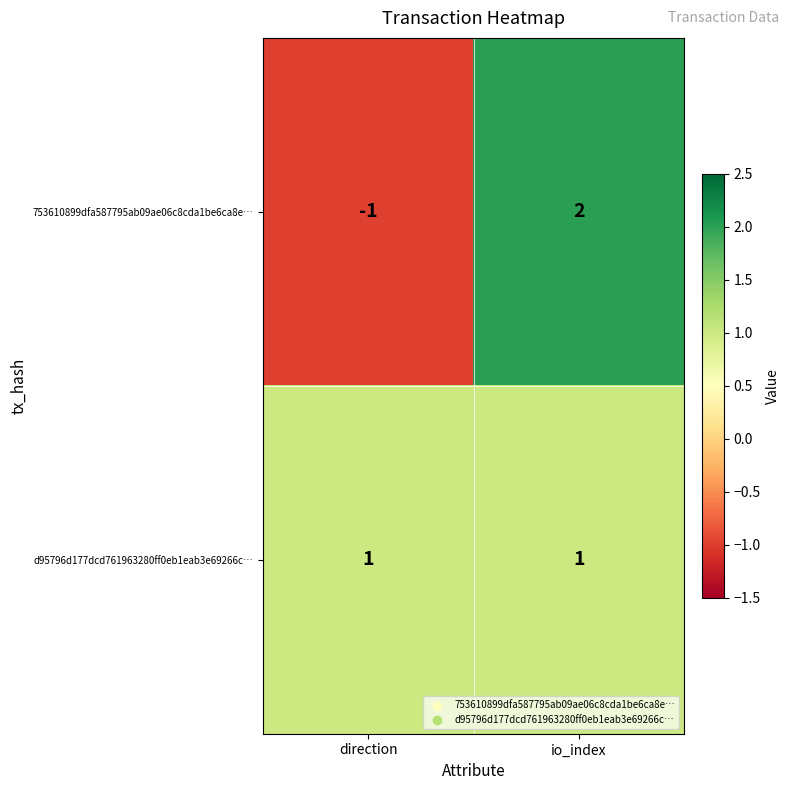

Which series has the largest range (max minus min)?

753610899dfa587795ab09ae06c8cda1be6ca8e…